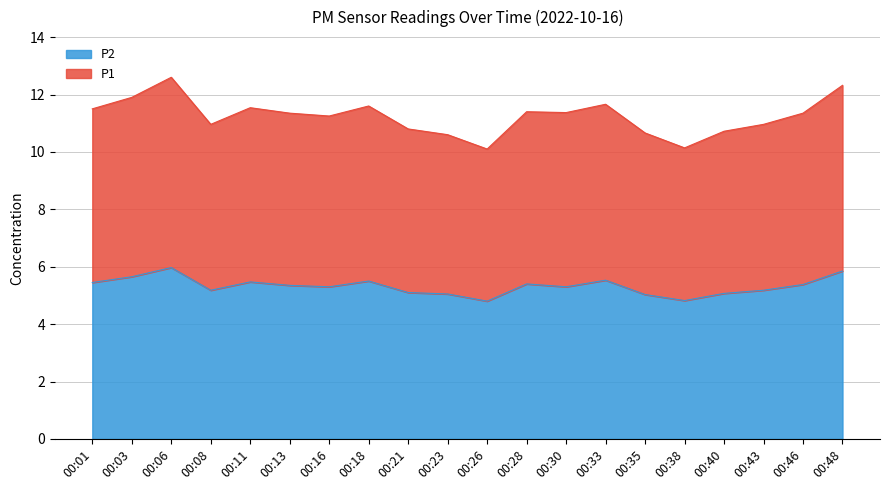

The P1 series shows 16.6 at 00:01. True or false?

False